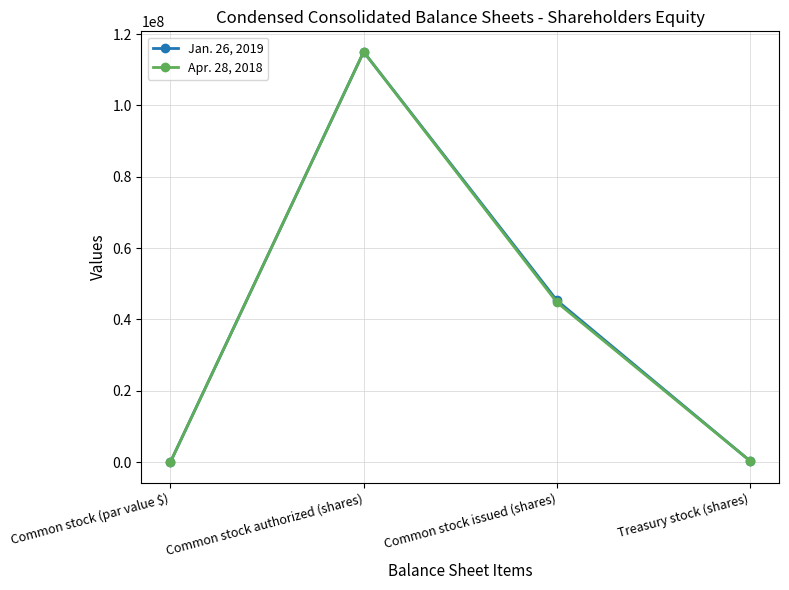

The value of Jan. 26, 2019 at Common stock issued (shares) is 45317267. True or false?

True